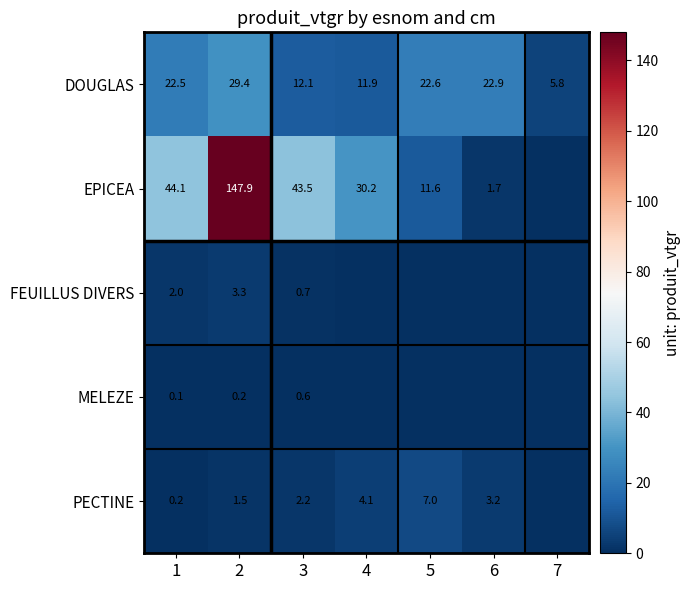

Rank the series at 3 from highest to lowest value.

EPICEA, DOUGLAS, PECTINE, FEUILLUS DIVERS, MELEZE